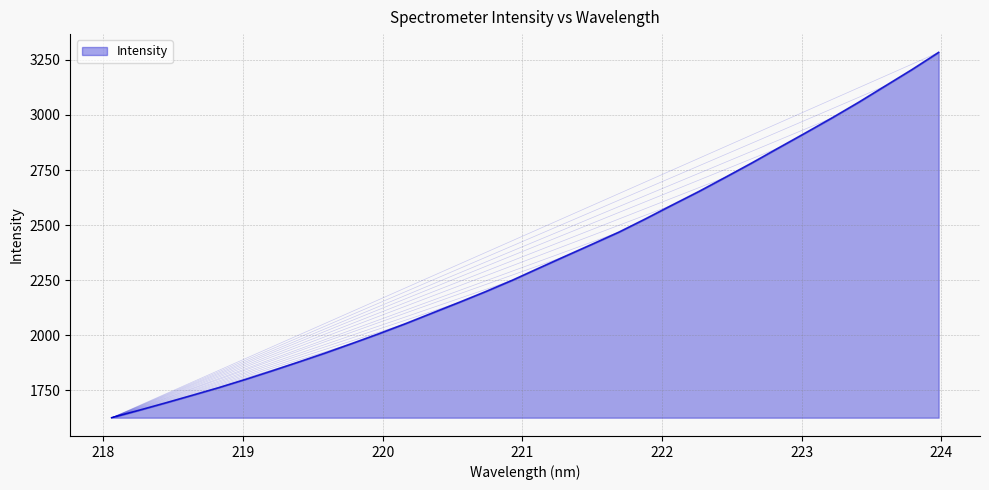

What is the difference between the maximum and minimum values?

1658.8